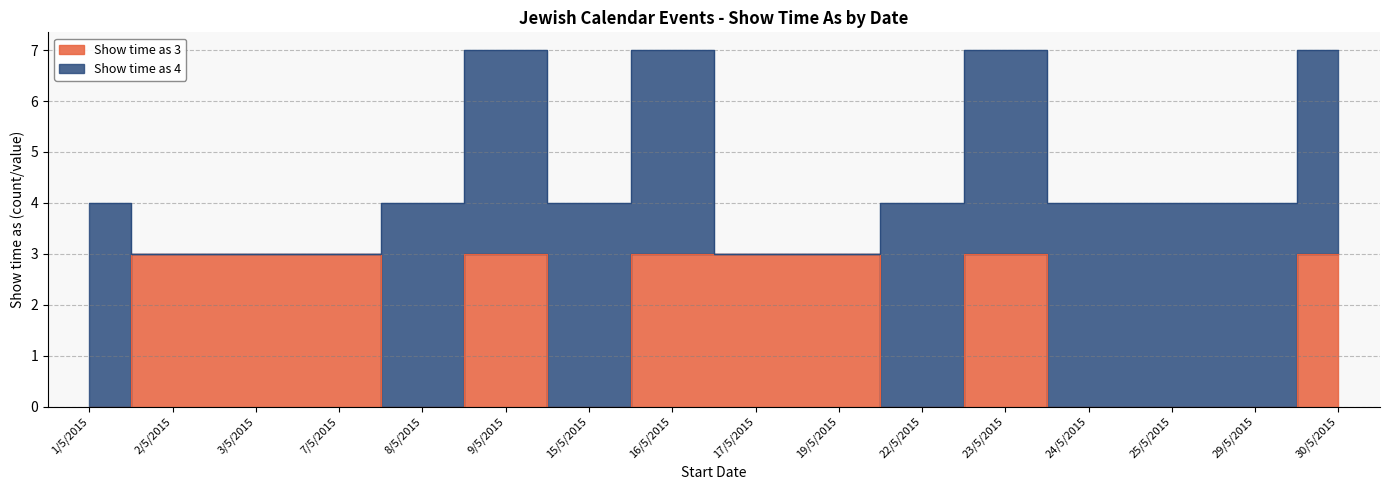

How many values are below 3?

7